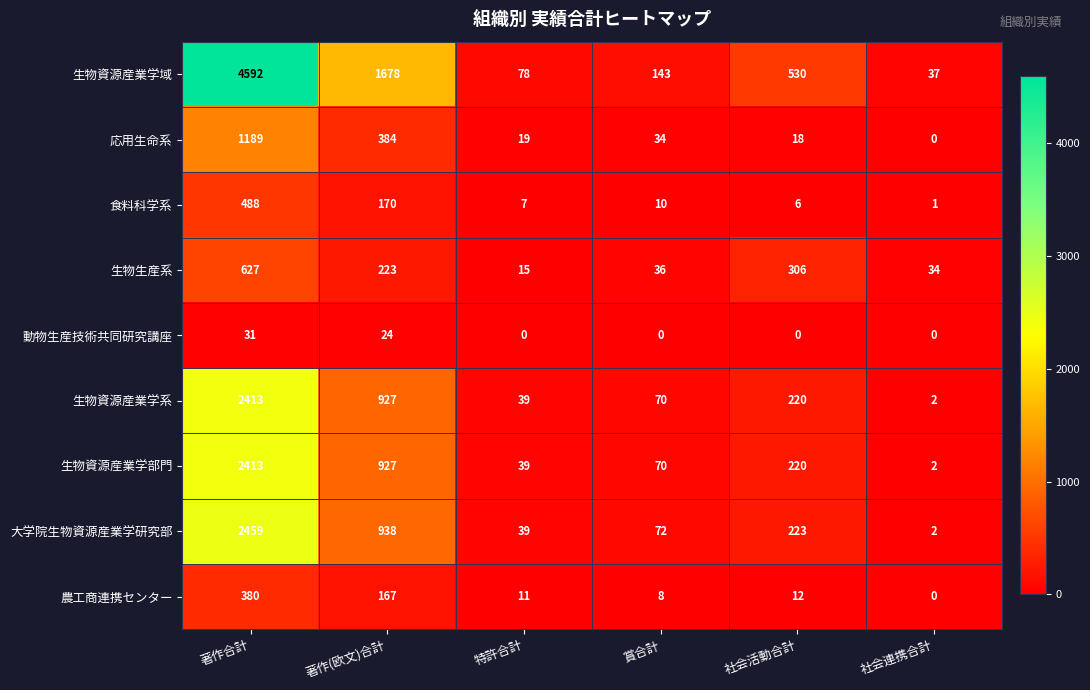

Between 社会活動合計 and 社会連携合計, which series saw the biggest shift?

生物資源産業学域